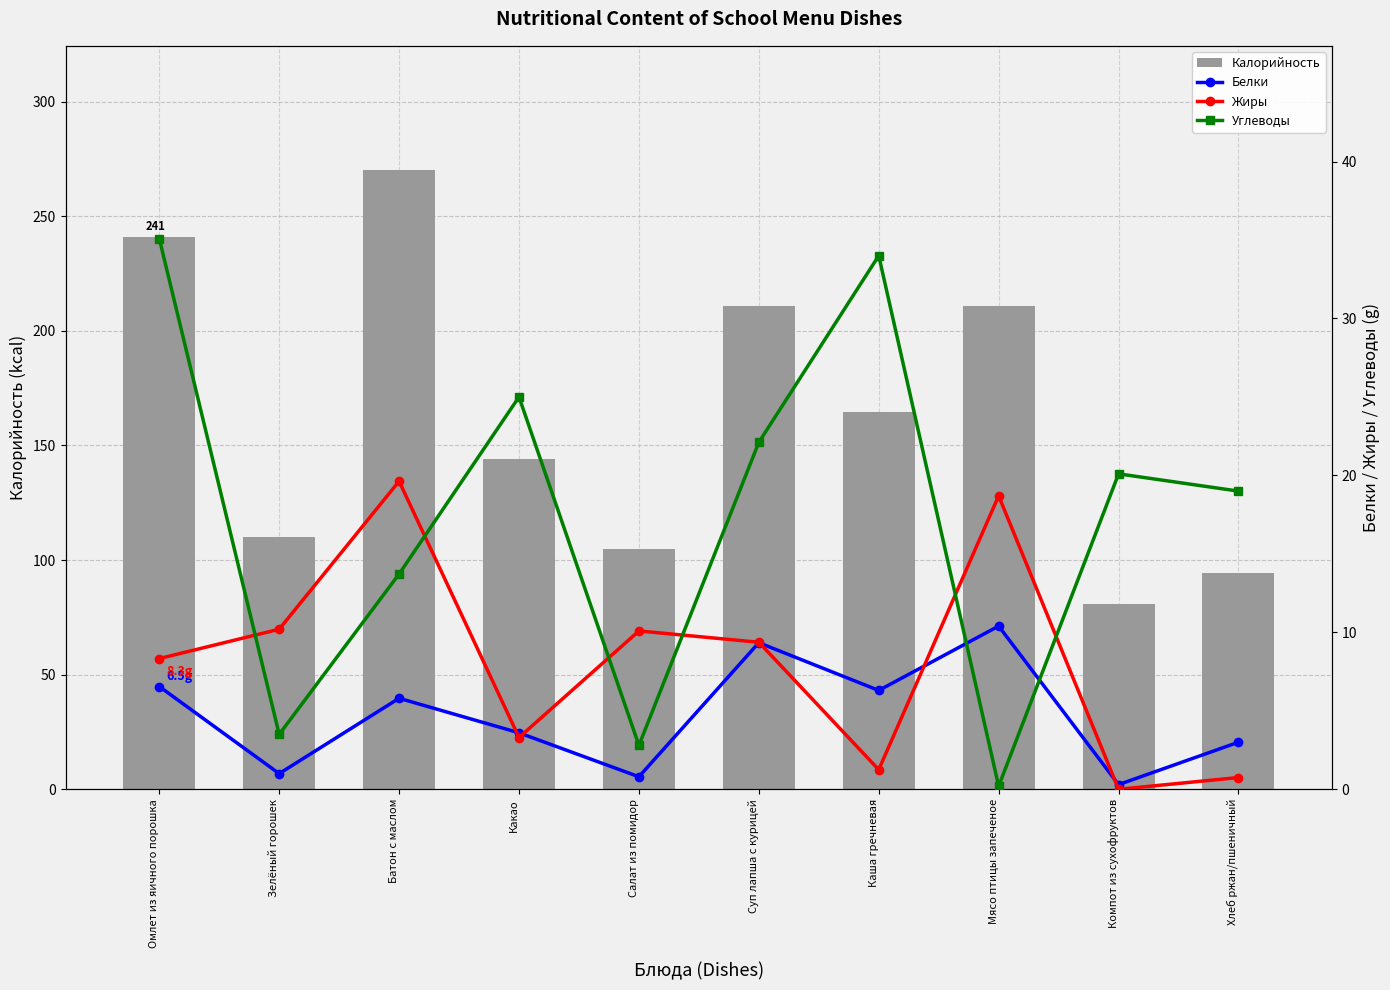

What are all the series names shown in the legend?

Калорийность, Белки, Жиры, Углеводы